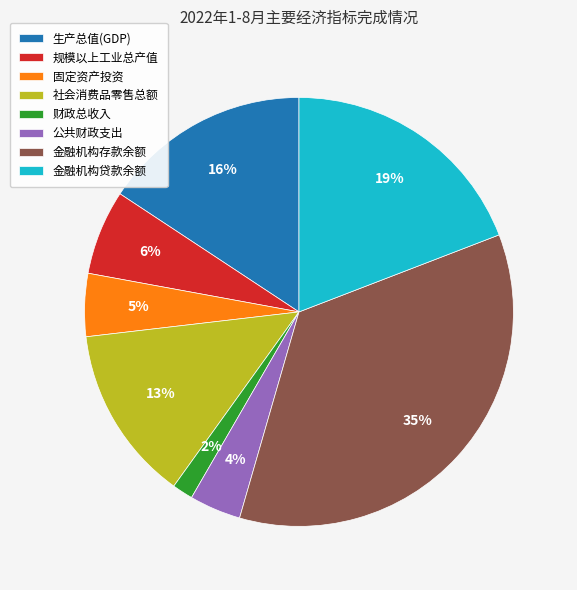

Combined, do 公共财政支出 and 金融机构贷款余额 account for over 50%?

No